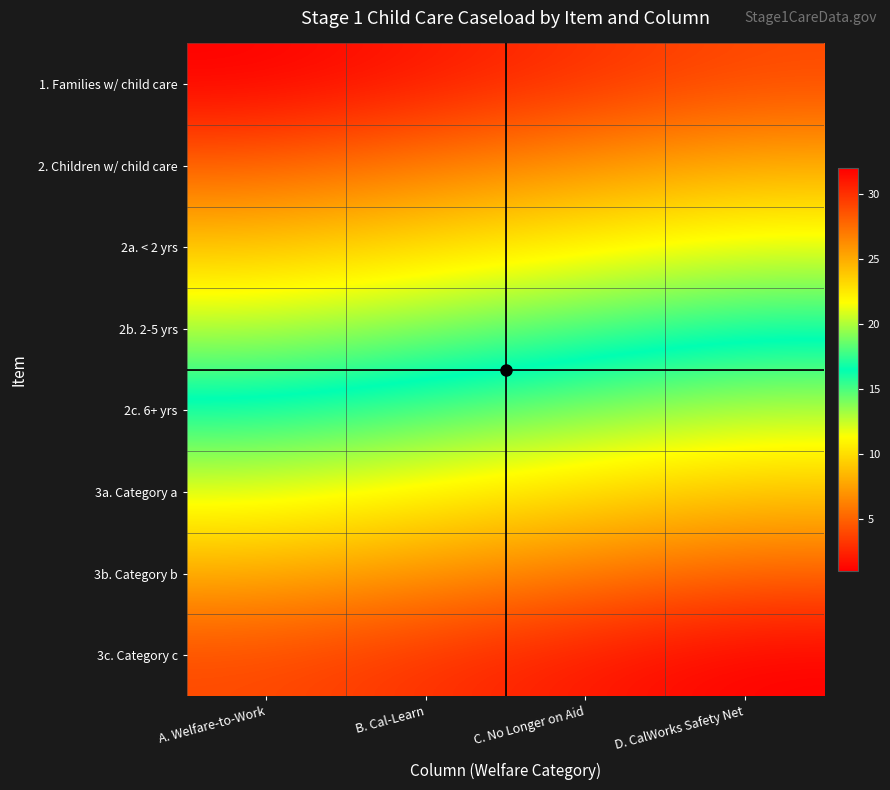

Between B. Cal-Learn and A. Welfare-to-Work, which is larger?

B. Cal-Learn